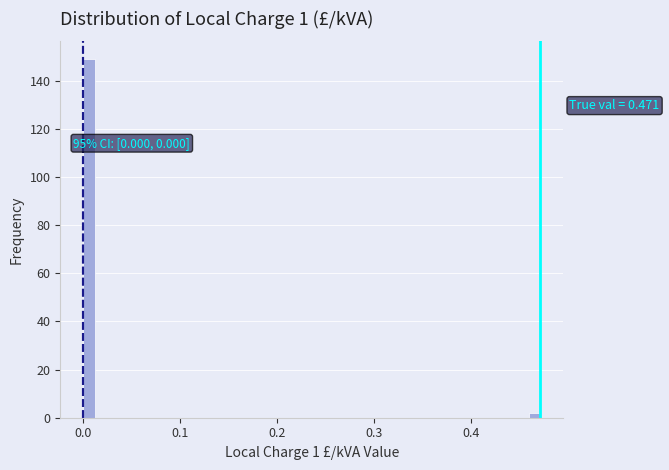

Read against the x-axis, roughly where is the centre of the tallest bar?

0.01